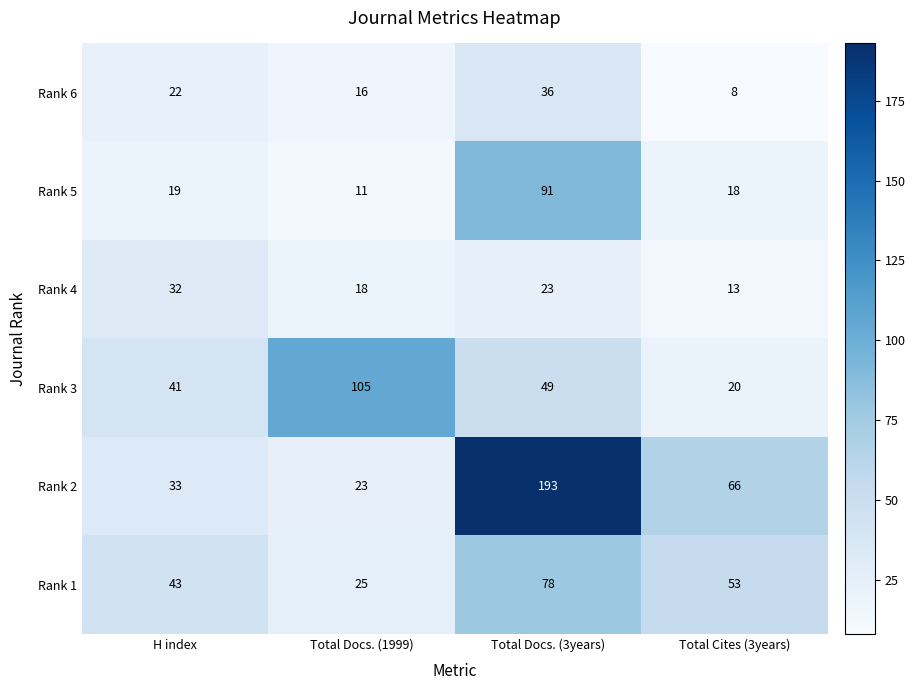

List the series in order of their peak value, lowest first.

Rank 4, Rank 6, Rank 1, Rank 5, Rank 3, Rank 2